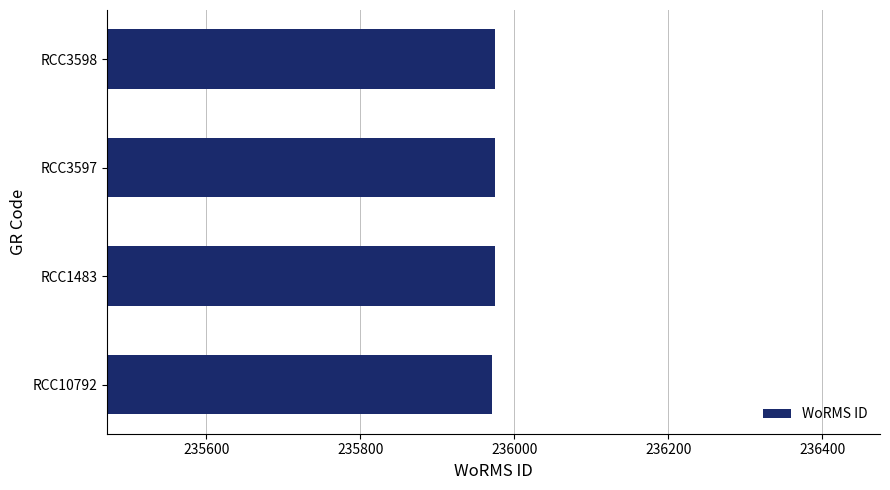

True or false: the data shows 235975 at RCC3597.

True